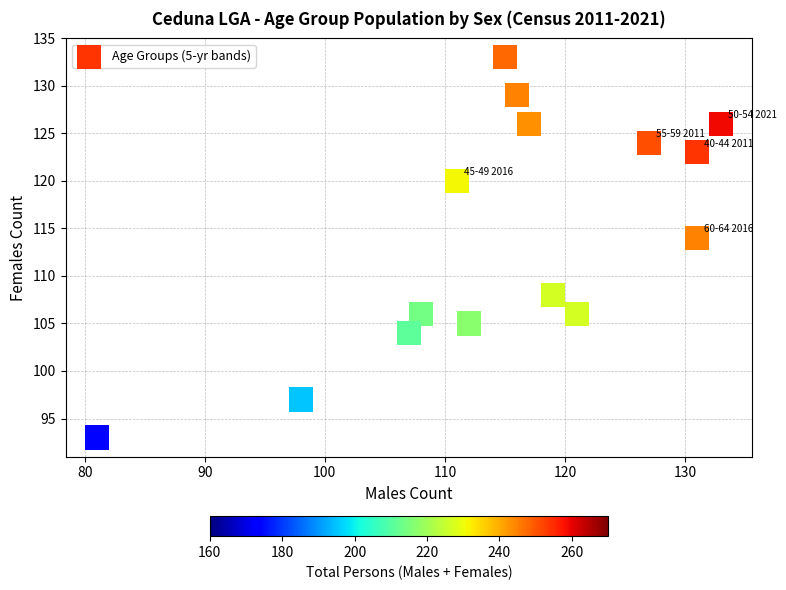

What Y value in the scatter plot is closest to 113?

114